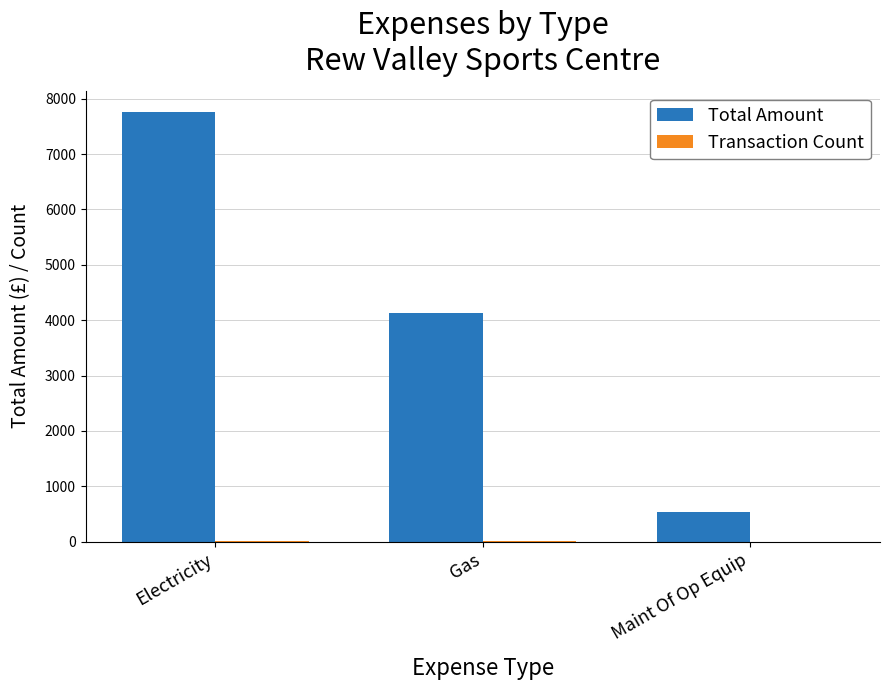

At which category is the sum across all series the highest?

Electricity